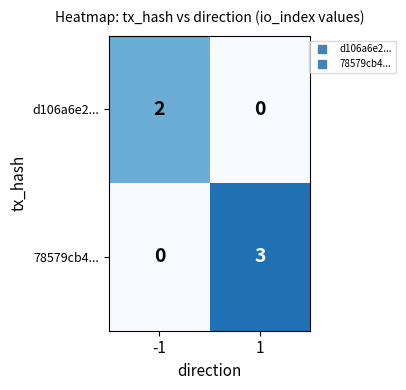

List the series in order of their overall mean, lowest first.

d106a6e2..., 78579cb4...